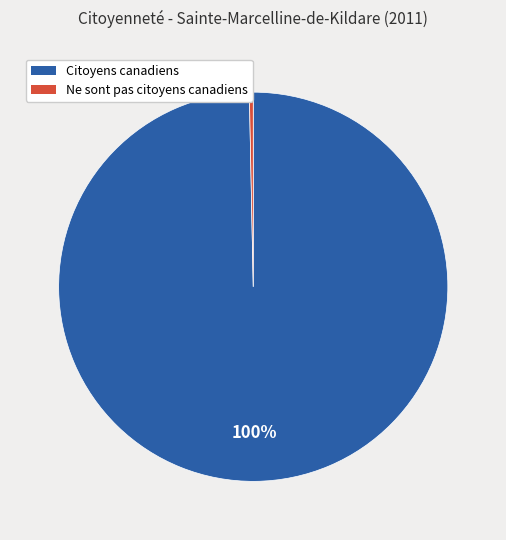

Is it true that Citoyens canadiens is 100% of the pie?

True